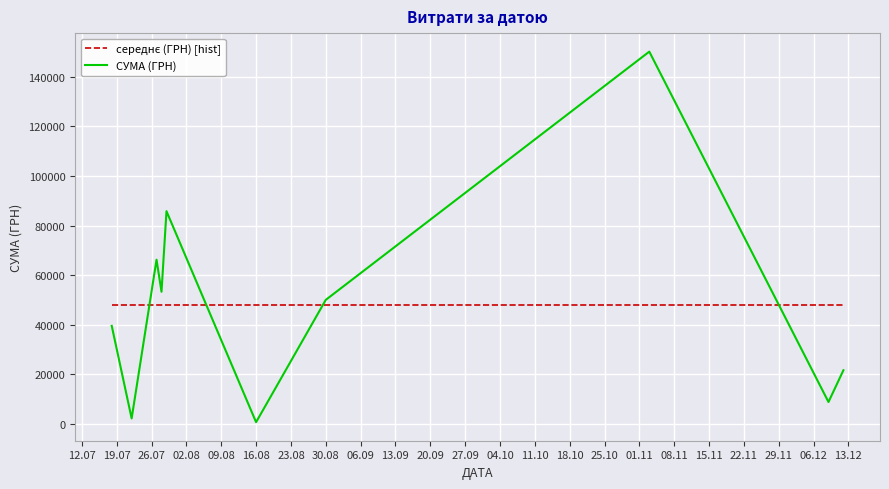

What is the difference between the maximum and minimum values in the СУМА (ГРН) series?

149607.7